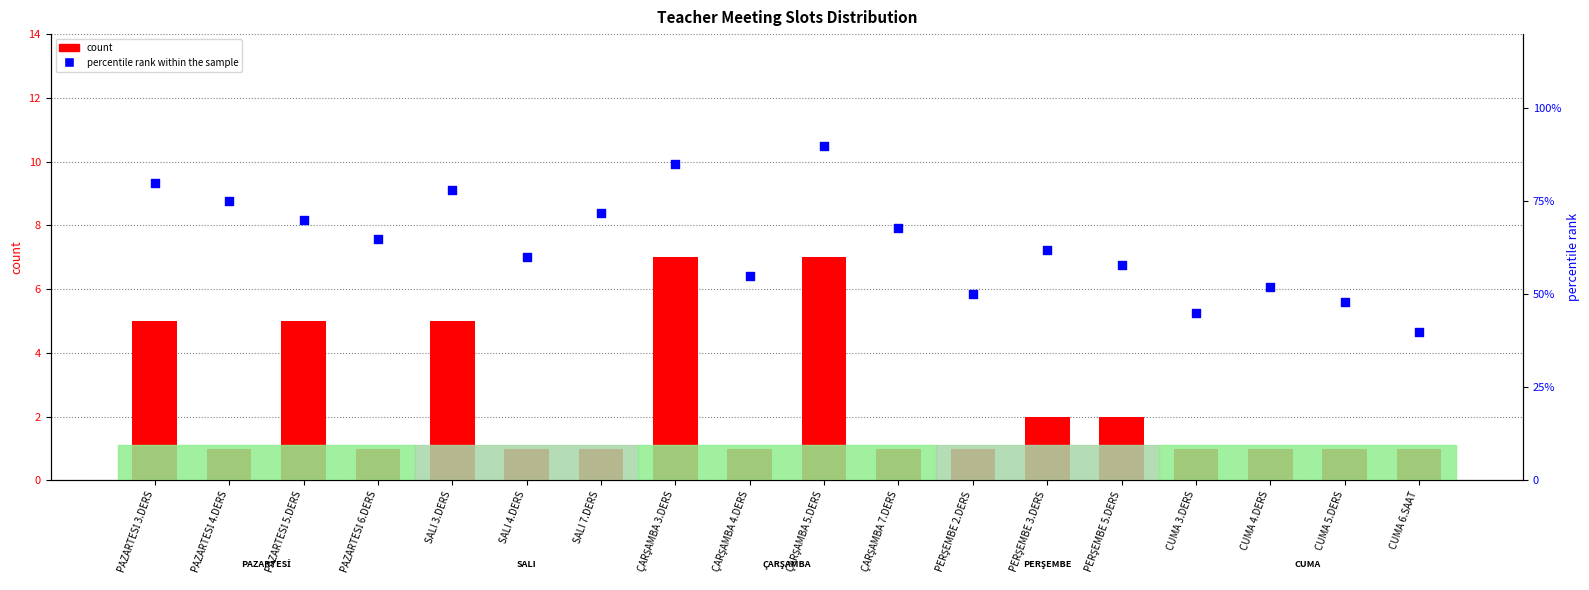

At how many categories does at least one series exceed 54?

13